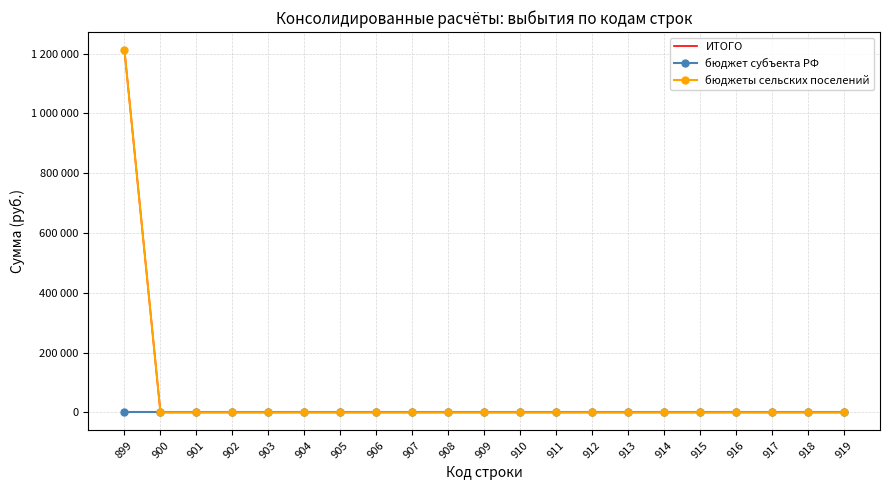

The бюджет субъекта РФ series shows 0 at 904. True or false?

True